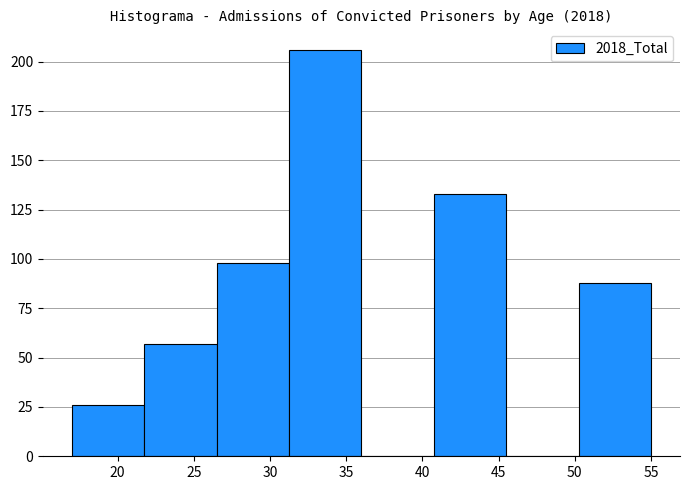

Reading left to right, transcribe this chart: for each bar, give the range it covers on the x-axis and its height. Neither the bar edges nor the heights are printed on the chart, so give them approximately, as read against the axes.

17.00 to 21.75: 25
21.75 to 26.50: 55
26.50 to 31.25: 100
31.25 to 36.00: 205
36.00 to 40.75: 0
40.75 to 45.50: 135
45.50 to 50.25: 0
50.25 to 55.00: 90